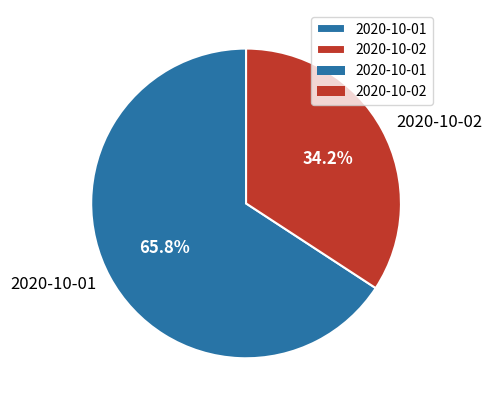

To the nearest percent, what portion does 2020-10-01 represent?

66%